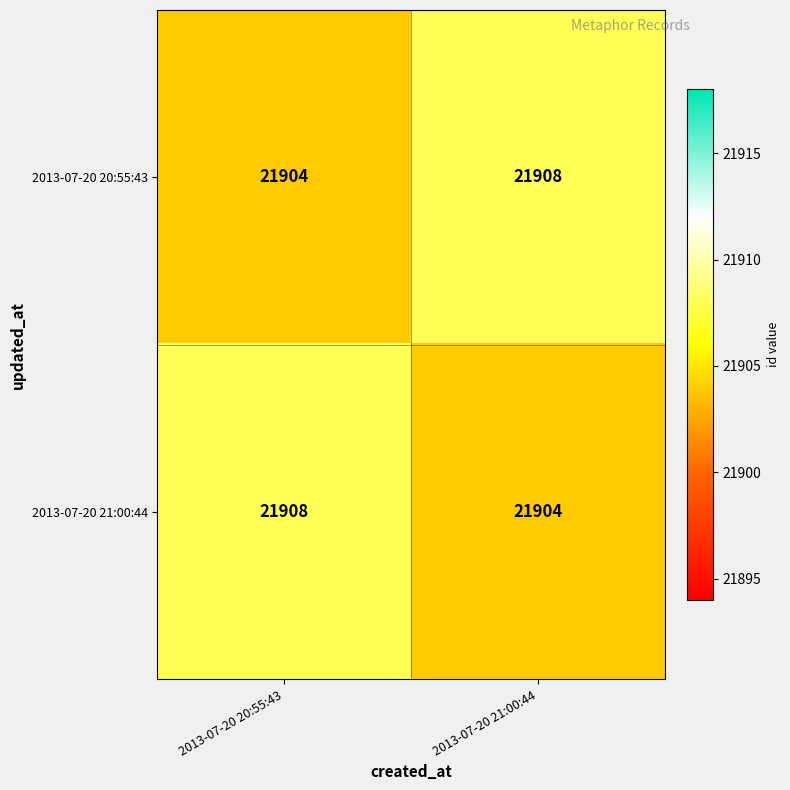

Reading left to right, extract all data points from this chart.

2013-07-20 20:55:43: 21904	21908
2013-07-20 21:00:44: 21908	21904